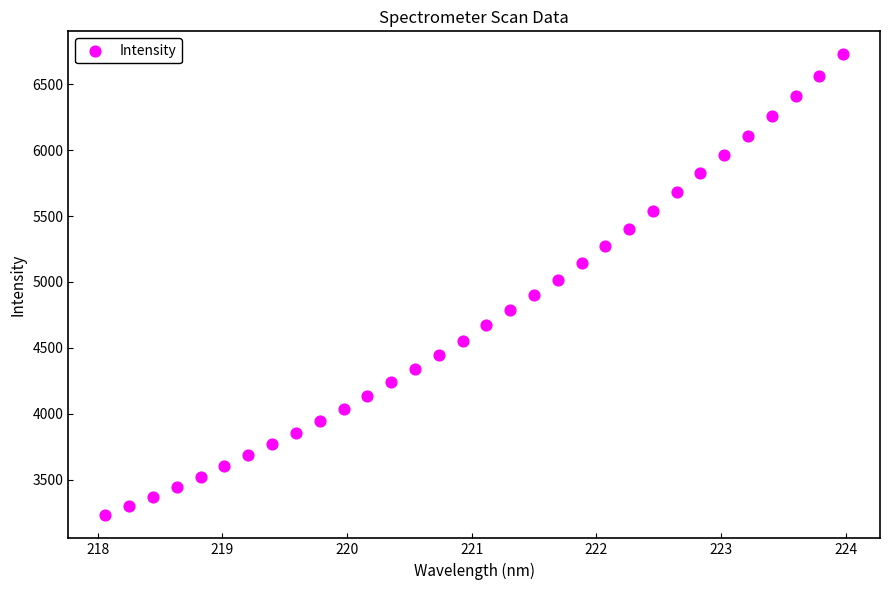

What is the range of Y values (max minus min)?

3497.8